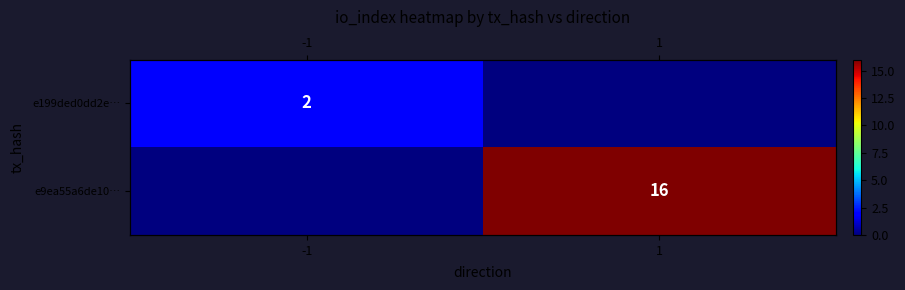

At how many categories does at least one series exceed 6?

1